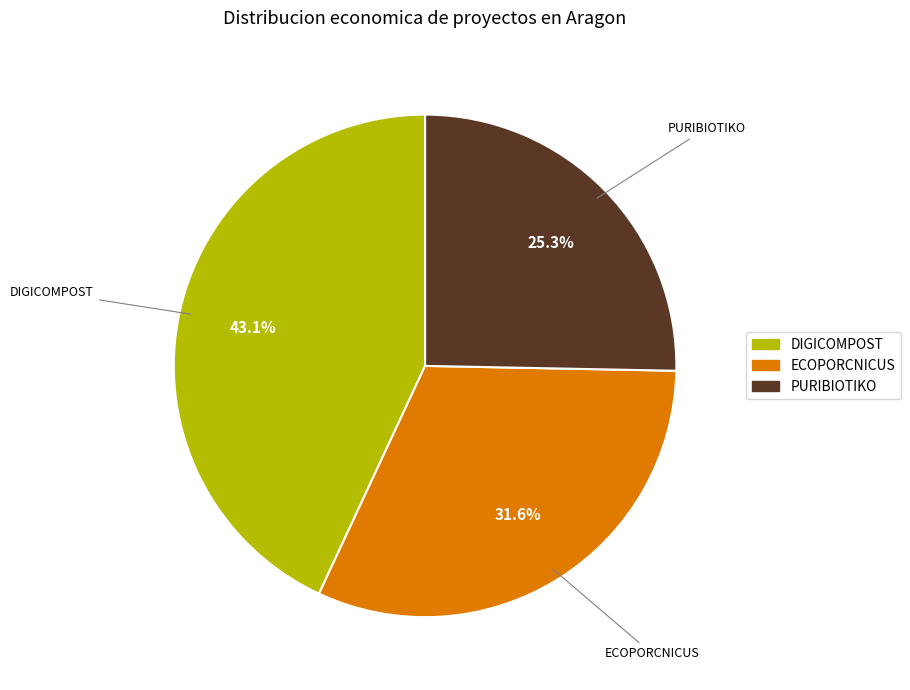

To the nearest percent, what is the difference between the PURIBIOTIKO and DIGICOMPOST slice percentages?

18%